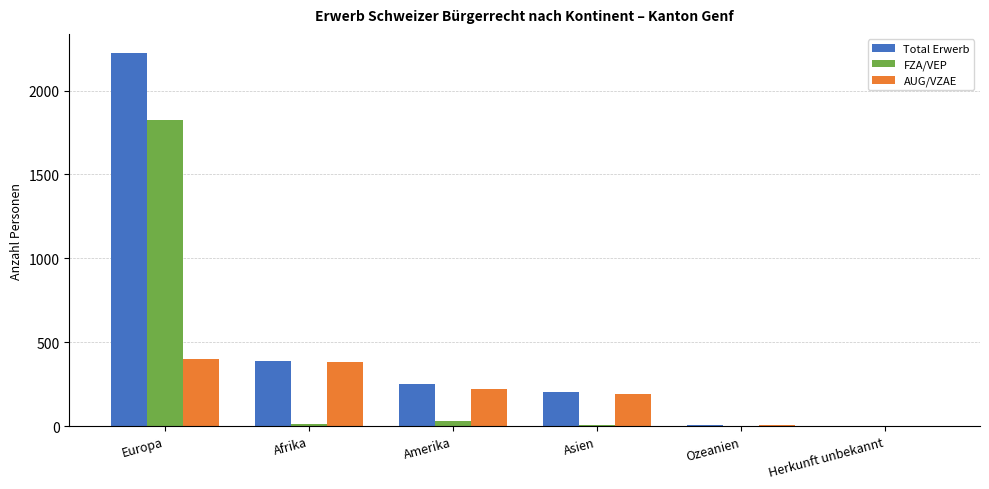

How many data points does each series have?

6